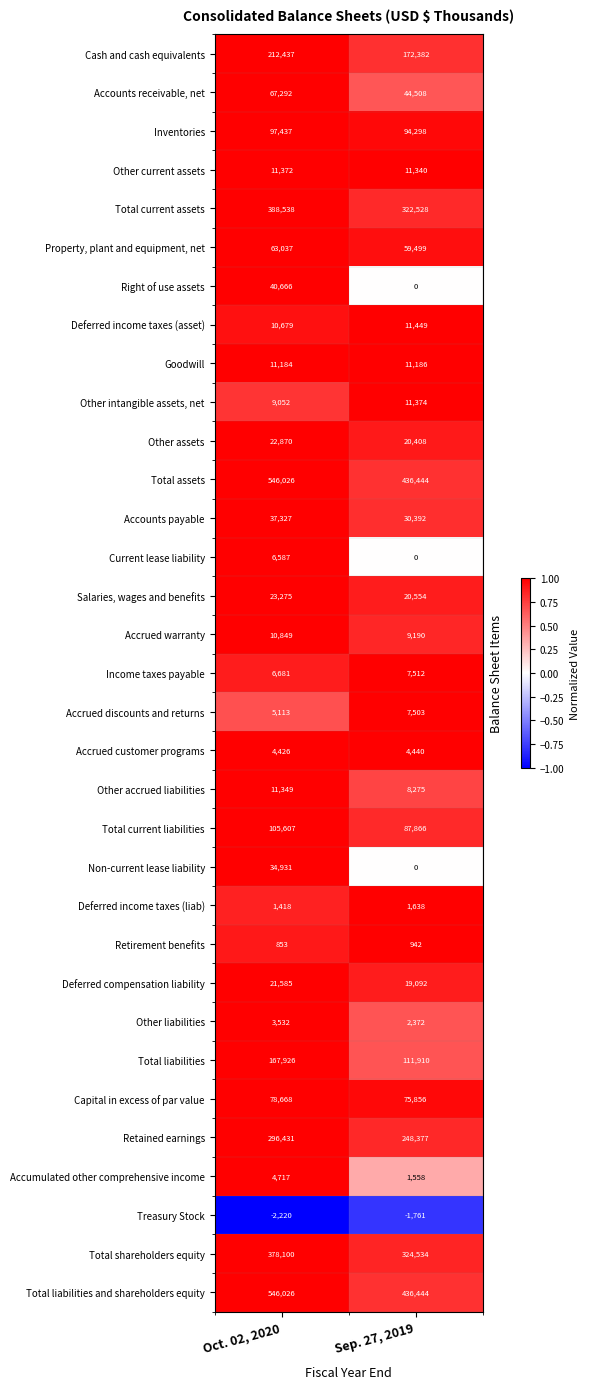

Count the number of data series in this chart.

33